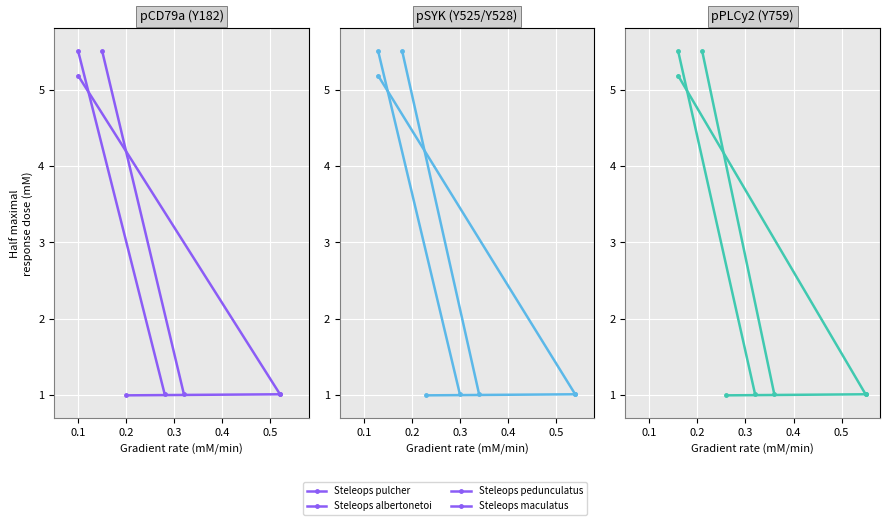

Rank the series at 0.1 from lowest to highest value.

Steleops pulcher, Steleops albertonetoi, Steleops pedunculatus, Steleops maculatus